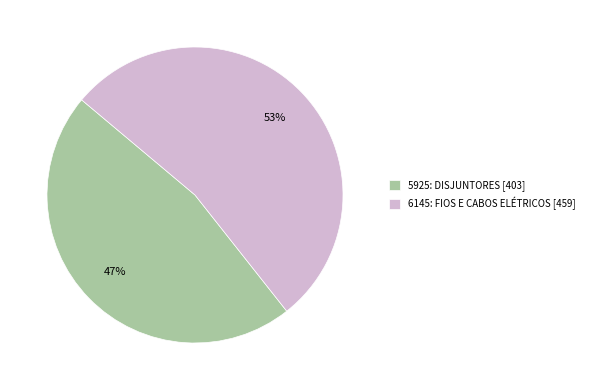

To the nearest percent, what is the difference between the 6145: FIOS E CABOS ELÉTRICOS and 5925: DISJUNTORES slice percentages?

6%